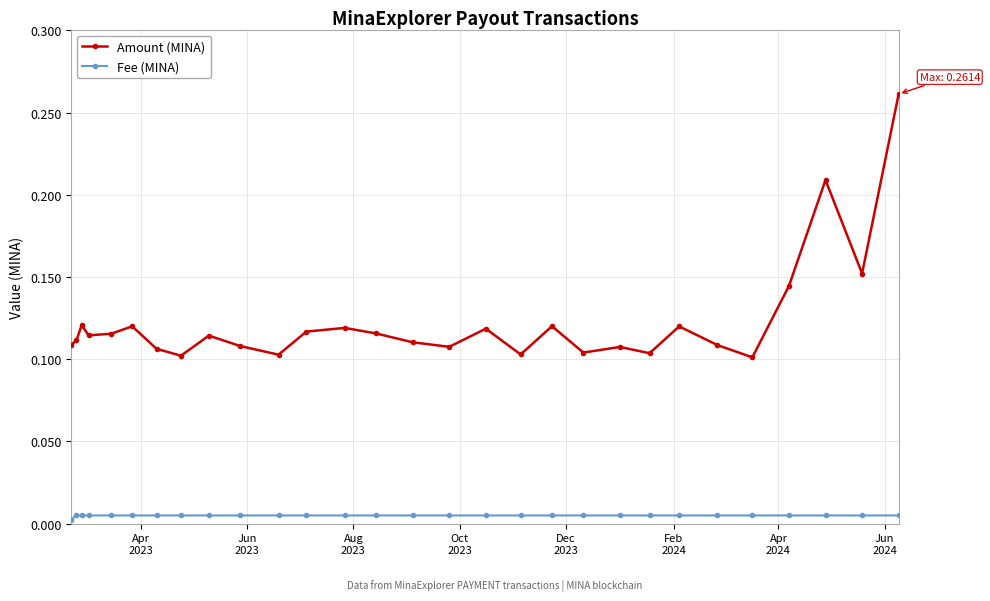

List the series in order of their peak value, lowest first.

Fee (MINA), Amount (MINA)